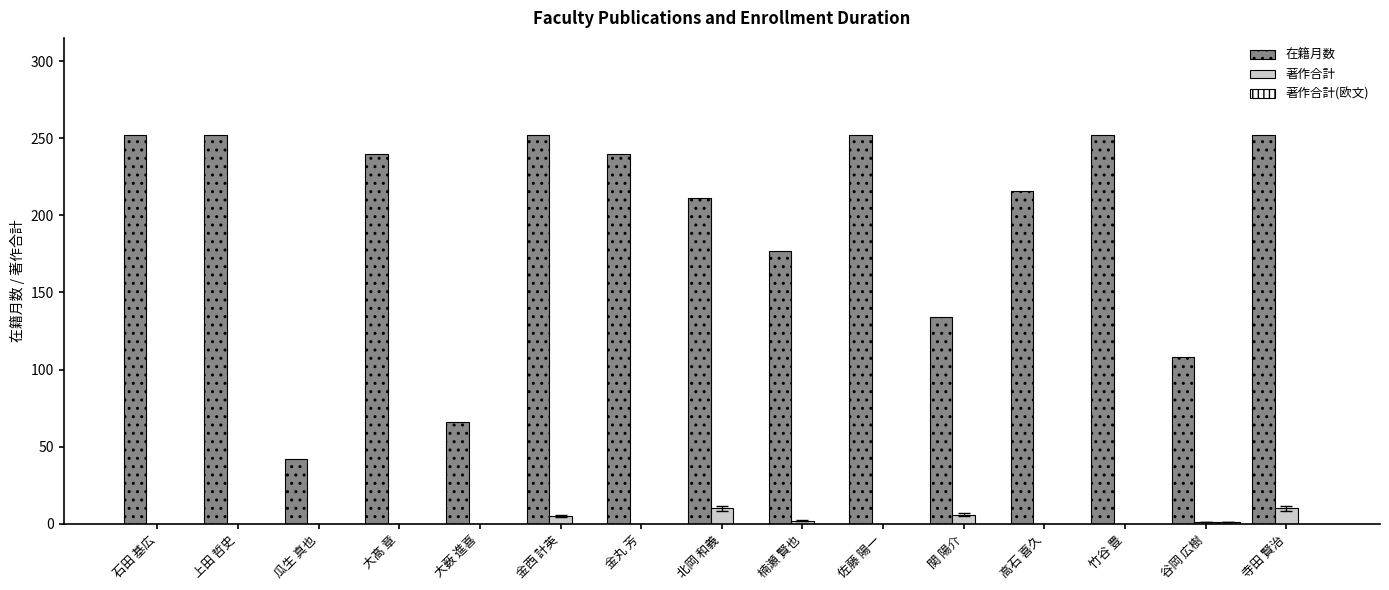

Between 楠瀬 賢也 and 寺田 賢治, which series saw the biggest shift?

在籍月数